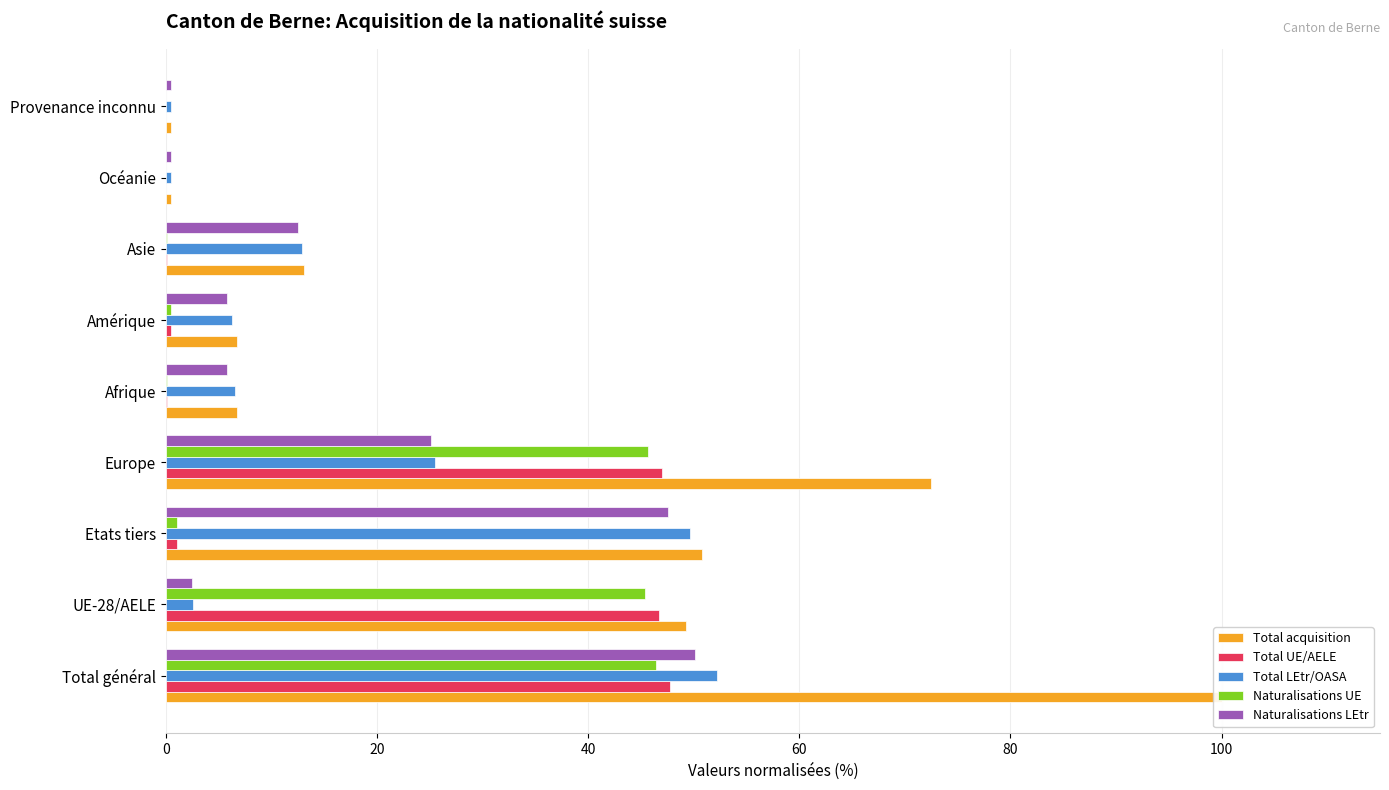

What is the value of the Naturalisations UE bar at the 2nd from the left?

45.4